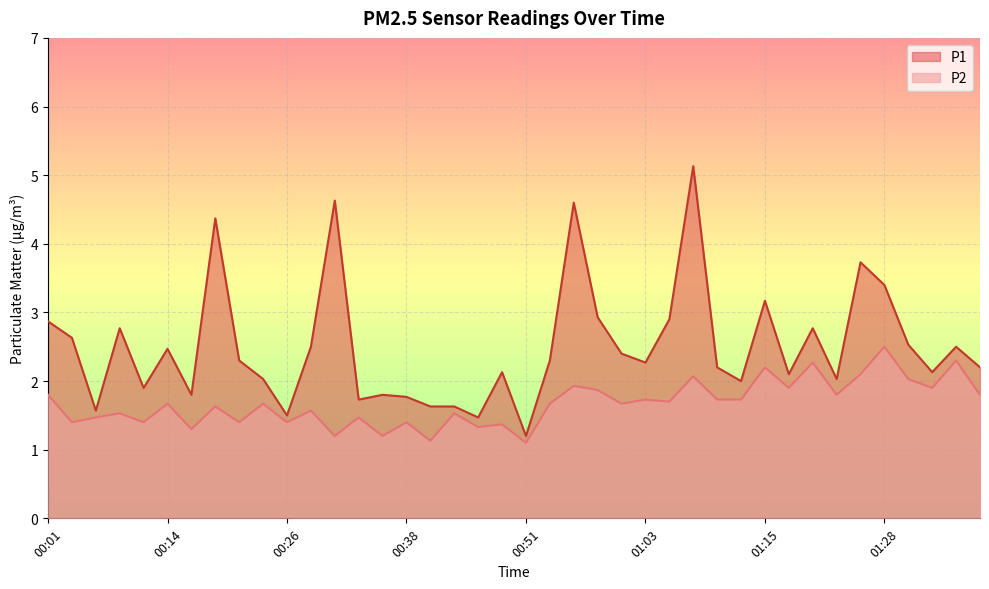

List the series in order of their overall mean, highest first.

P1, P2